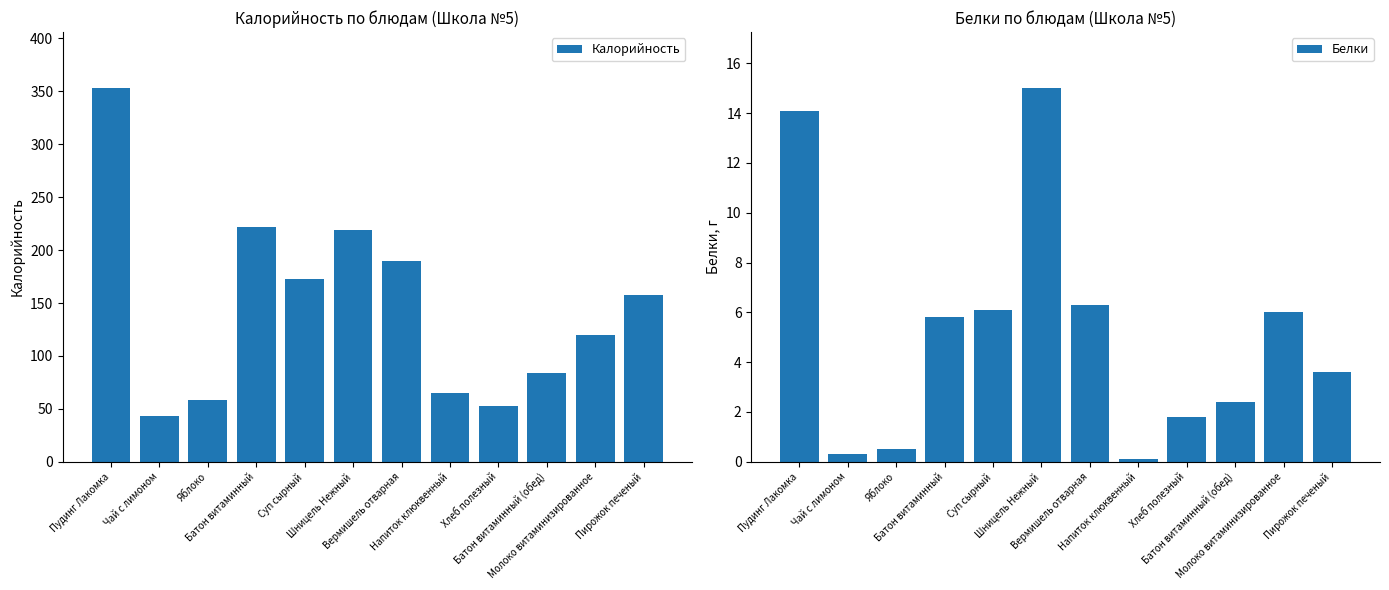

List the series in order of their overall mean, highest first.

Калорийность, Белки